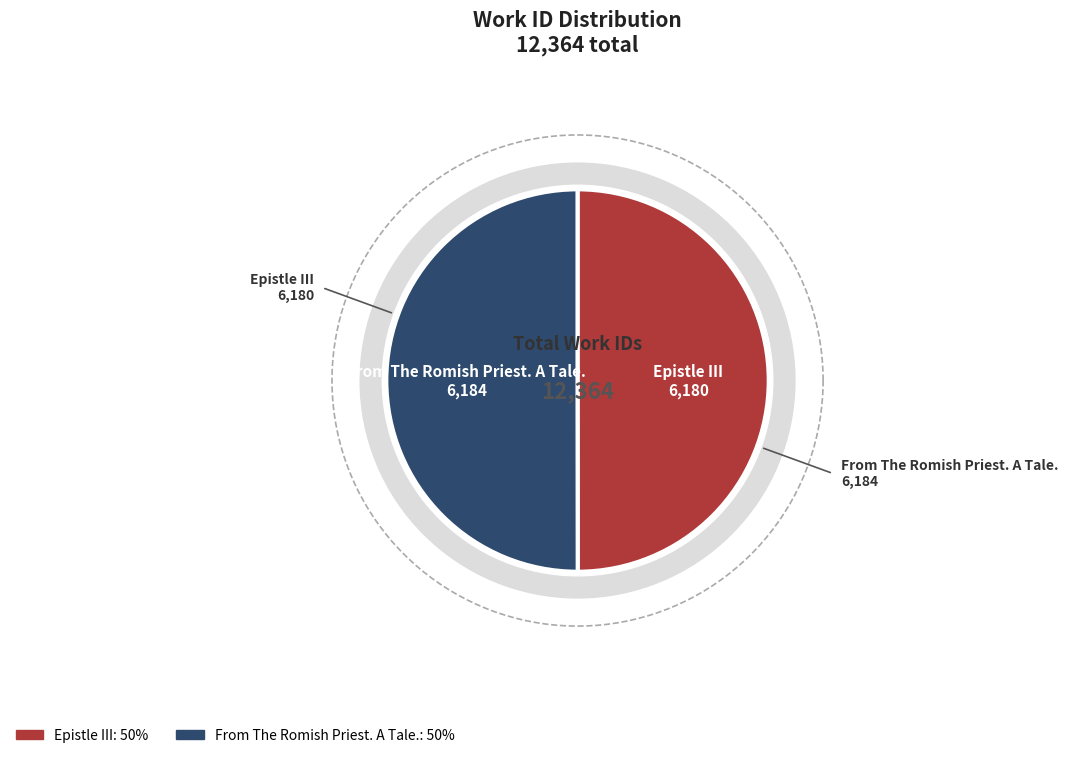

To the nearest percent, what is the average slice percentage?

50%